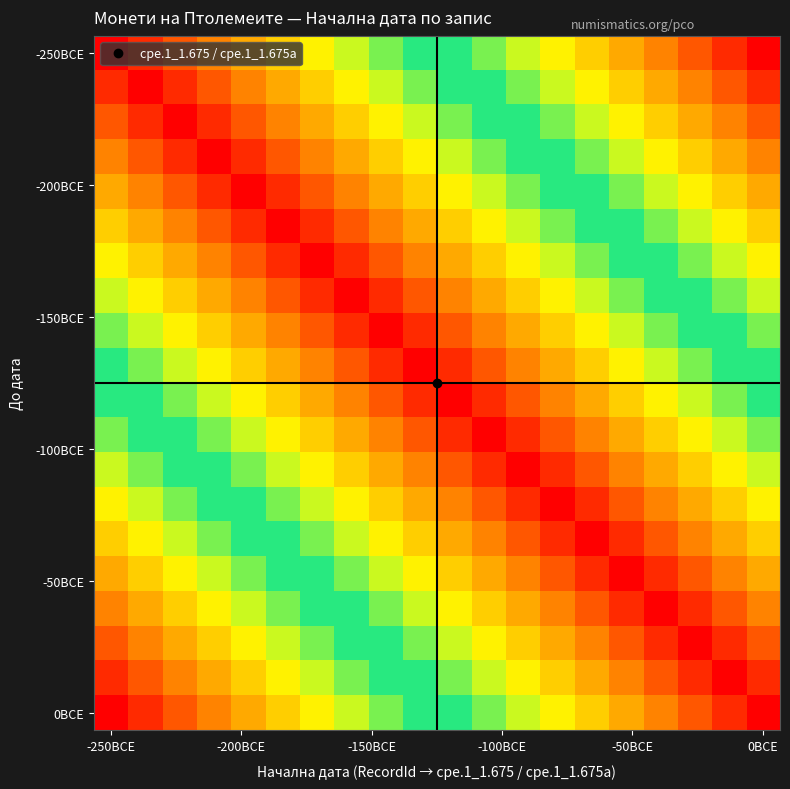

At how many categories does at least one series exceed 0?

20